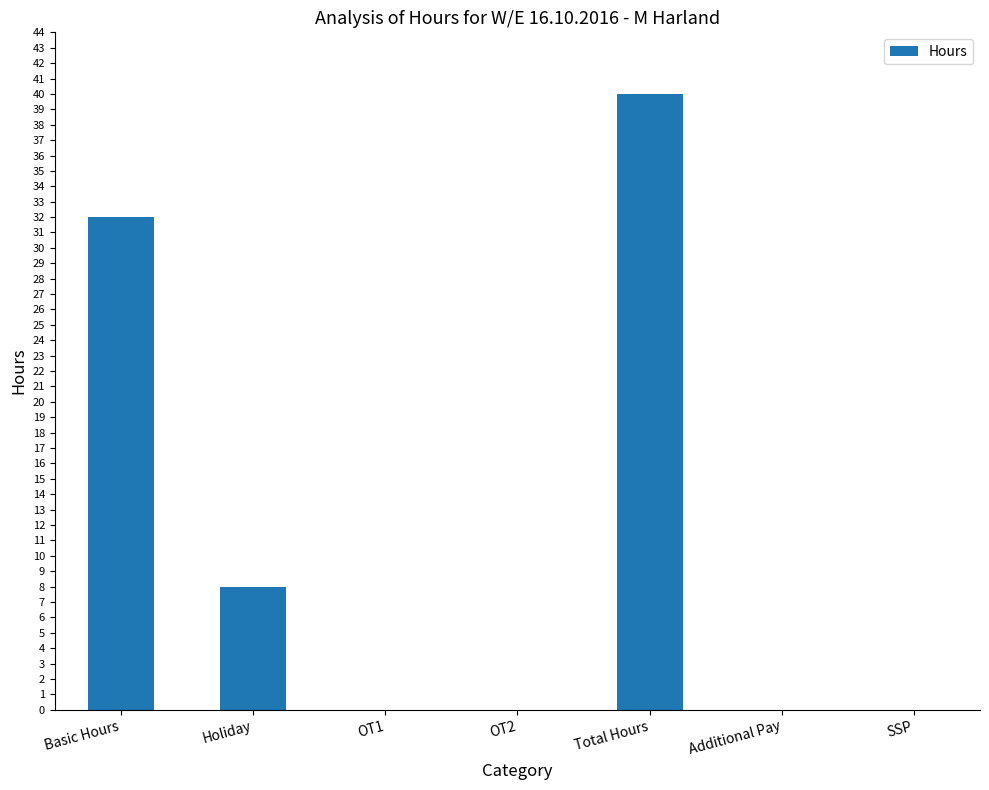

What is the sum of the values at Total Hours and Holiday?

48